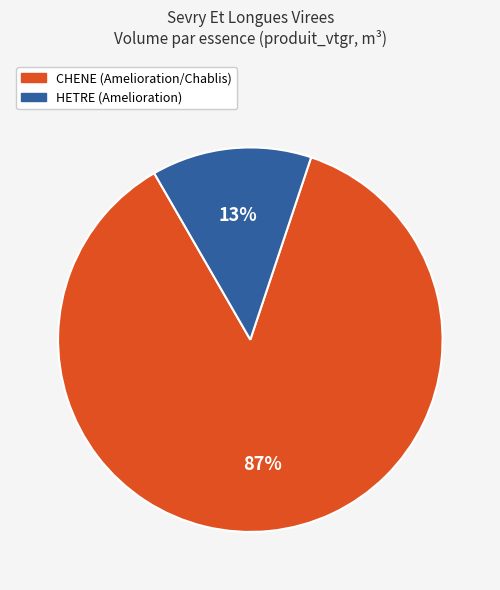

To the nearest percent, what is the average slice percentage?

50%